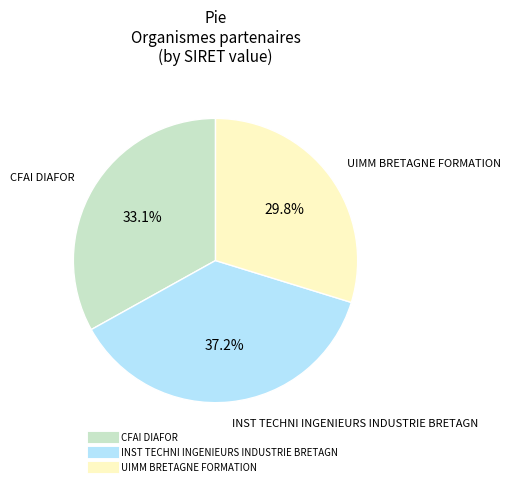

To the nearest percent, what percentage of the pie is CFAI DIAFOR?

33%